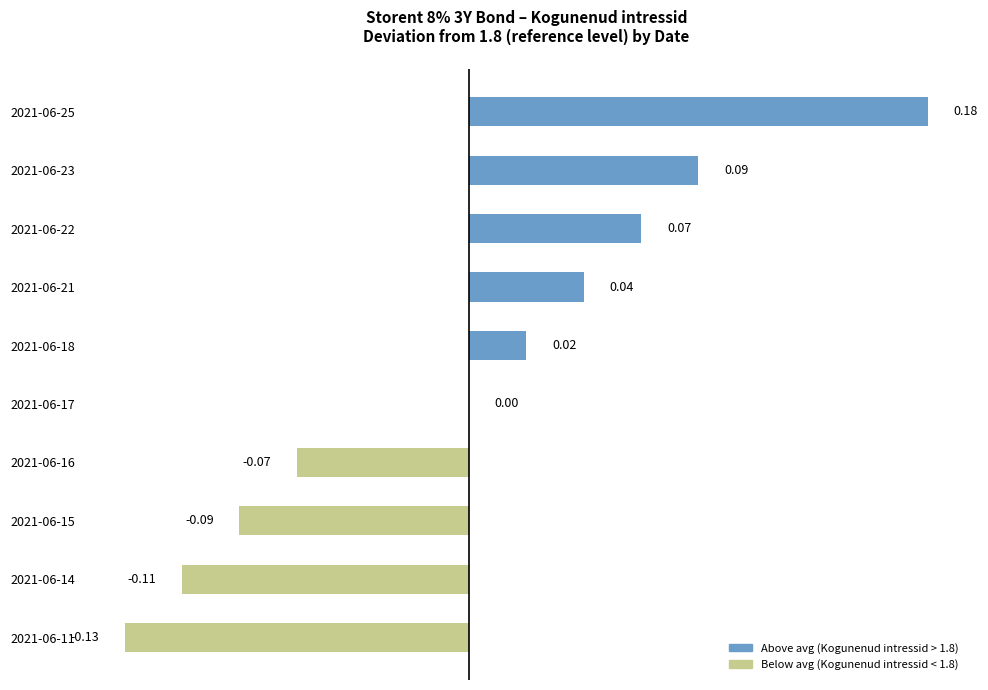

Which has a higher value, 2021-06-23 or 2021-06-16?

2021-06-23